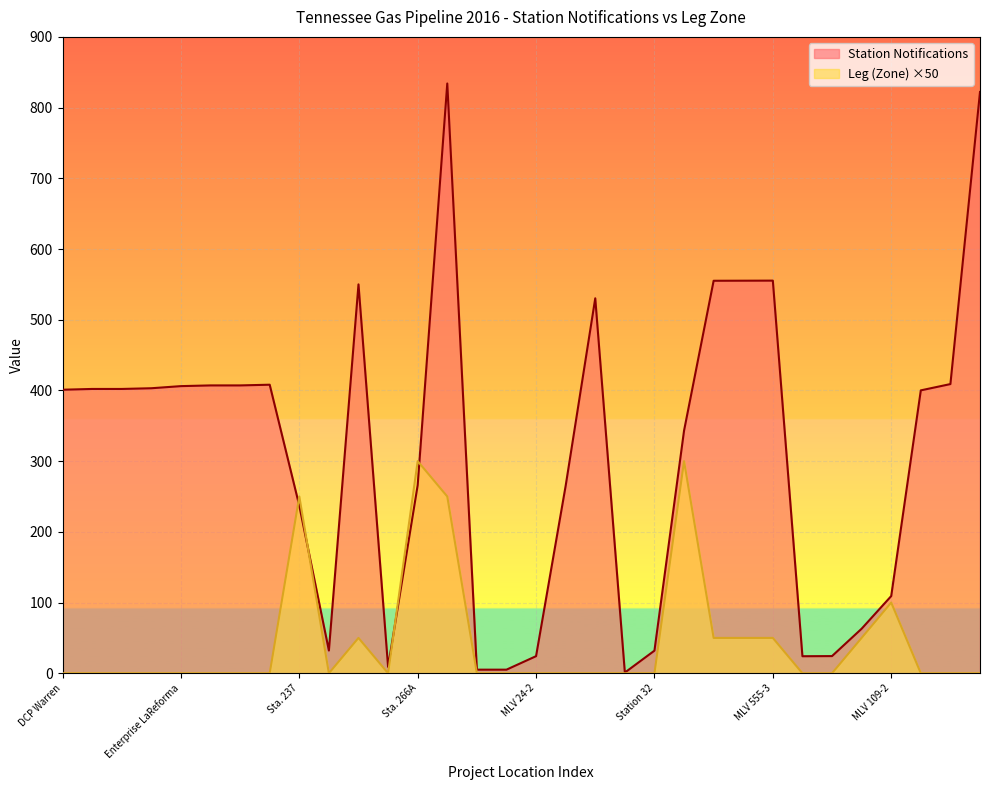

Which has a higher value, MLV 834-1 or Station 63?

MLV 834-1